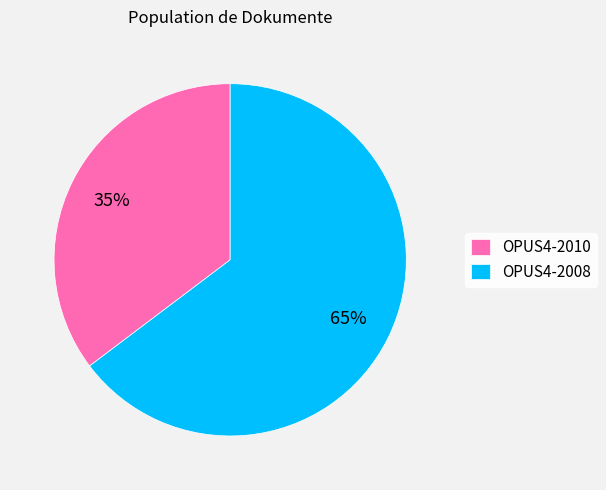

To the nearest percent, what percentage of the pie is OPUS4-2008?

65%